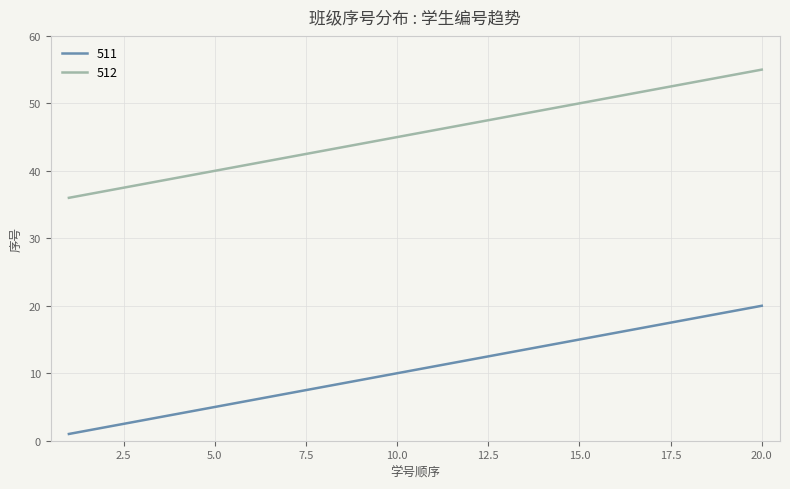

What is the greatest value displayed?

55.0